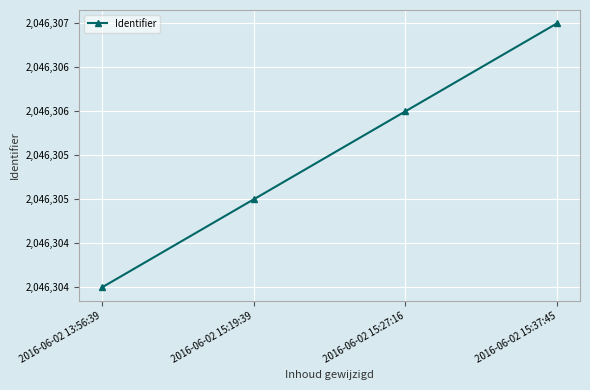

True or false: there are more than 1 points higher than both neighbors.

False